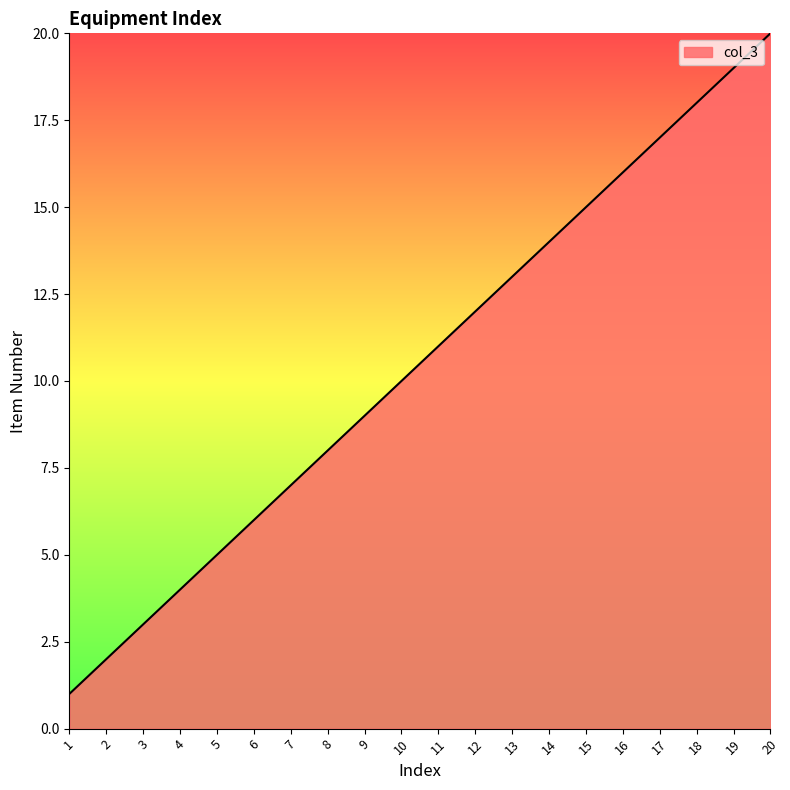

True or false: the data shows 2 at 4.

False